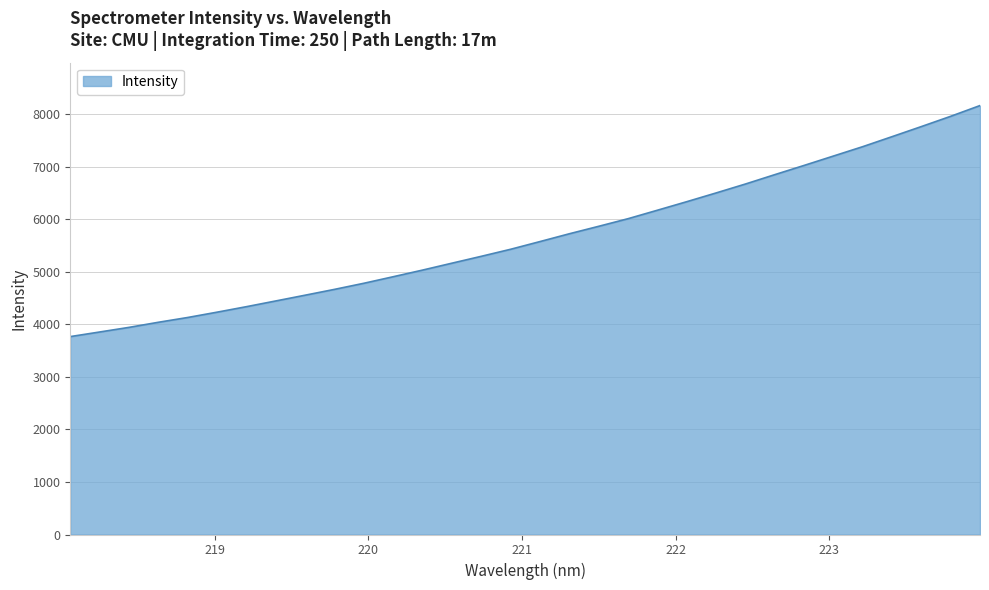

What is the minimum value shown in the chart?

3767.1